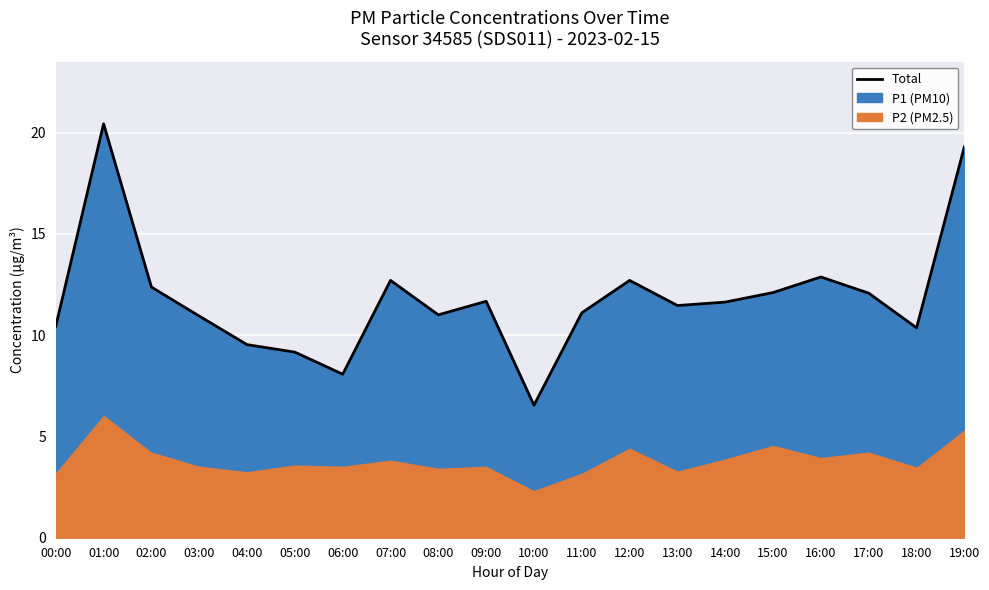

The chart shows a value of 10.4 at 00:00. True or false?

True